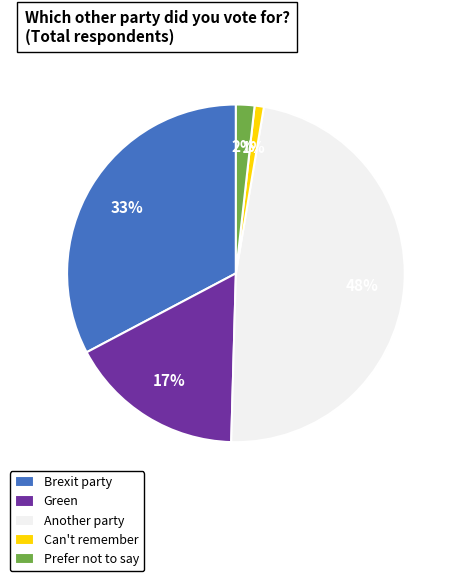

To the nearest percent, what is the average slice percentage?

20%